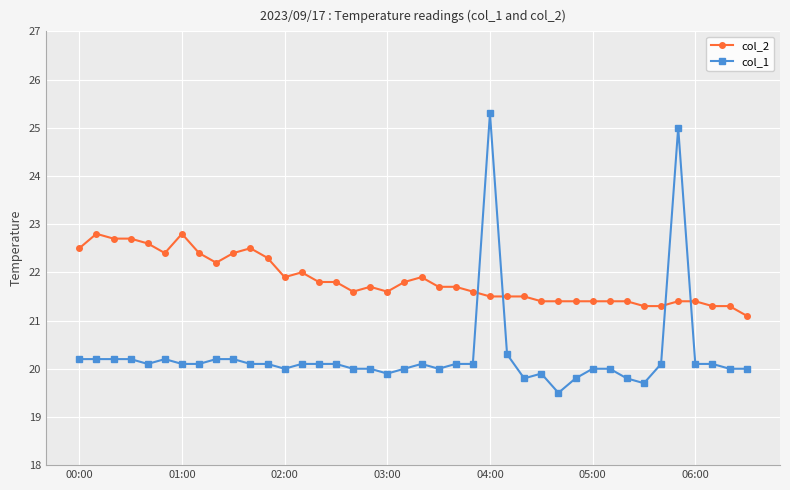

Rank the series by their maximum value, from highest to lowest.

col_1, col_2